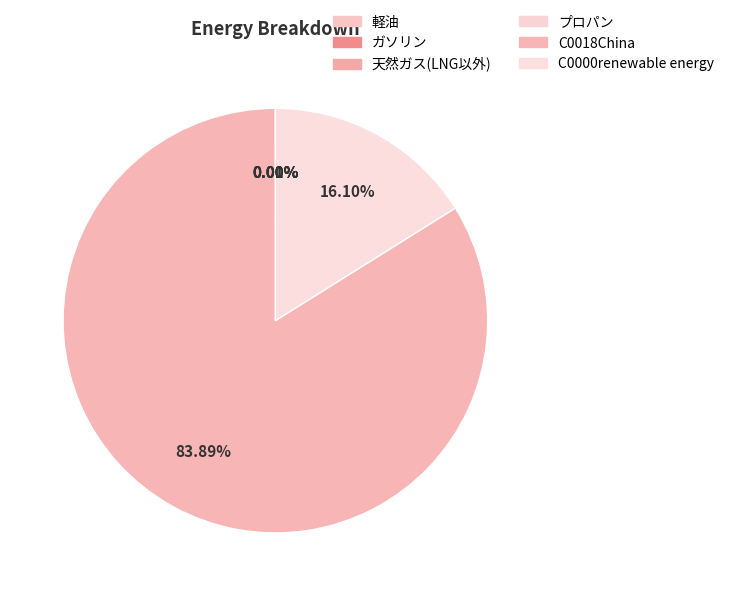

To the nearest percent, what is the difference between the C0000renewable energy and プロパン slice percentages?

16%